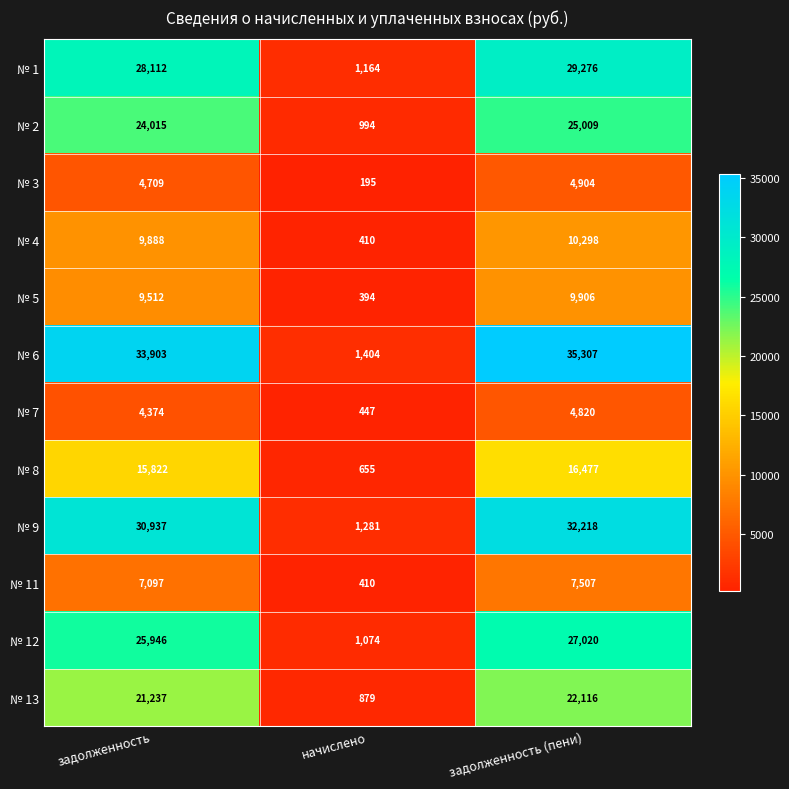

What is the difference between the № 9 values at задолженность (пени) and начислено?

30937